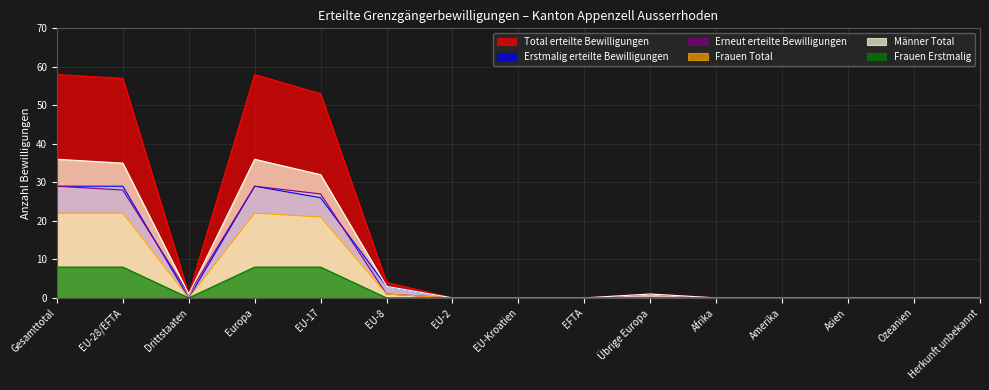

At which category is the sum across all series the highest?

Gesamttotal